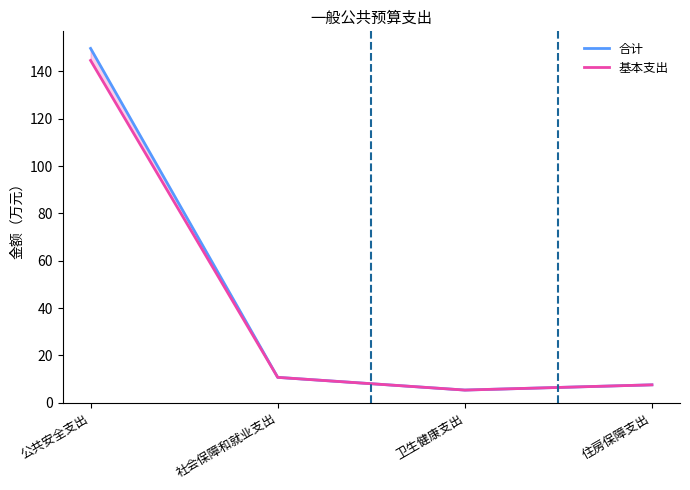

What is the label of the 4th point from the right?

公共安全支出